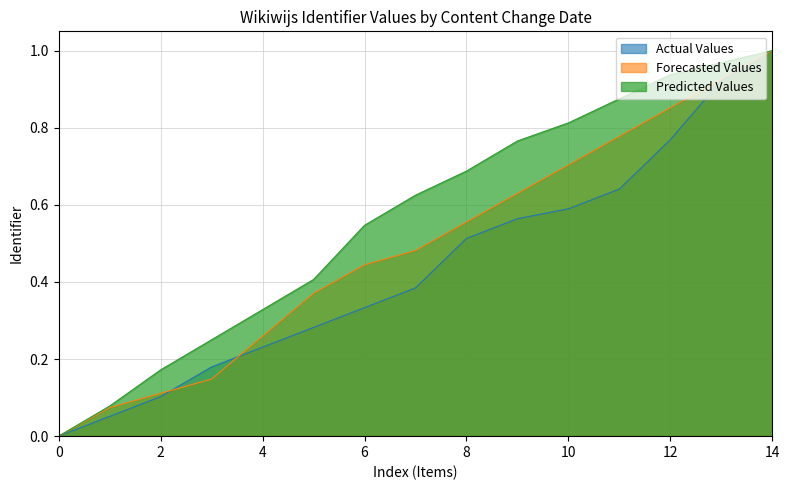

What is the difference between the maximum and second lowest values in the Forecasted Values series?

0.9